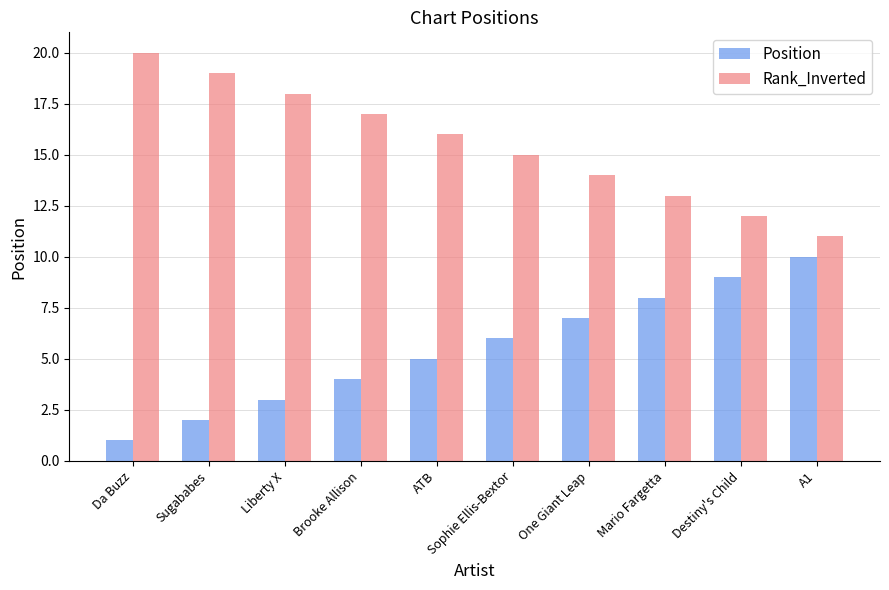

Is it true that Position equals 1 at Liberty X?

False